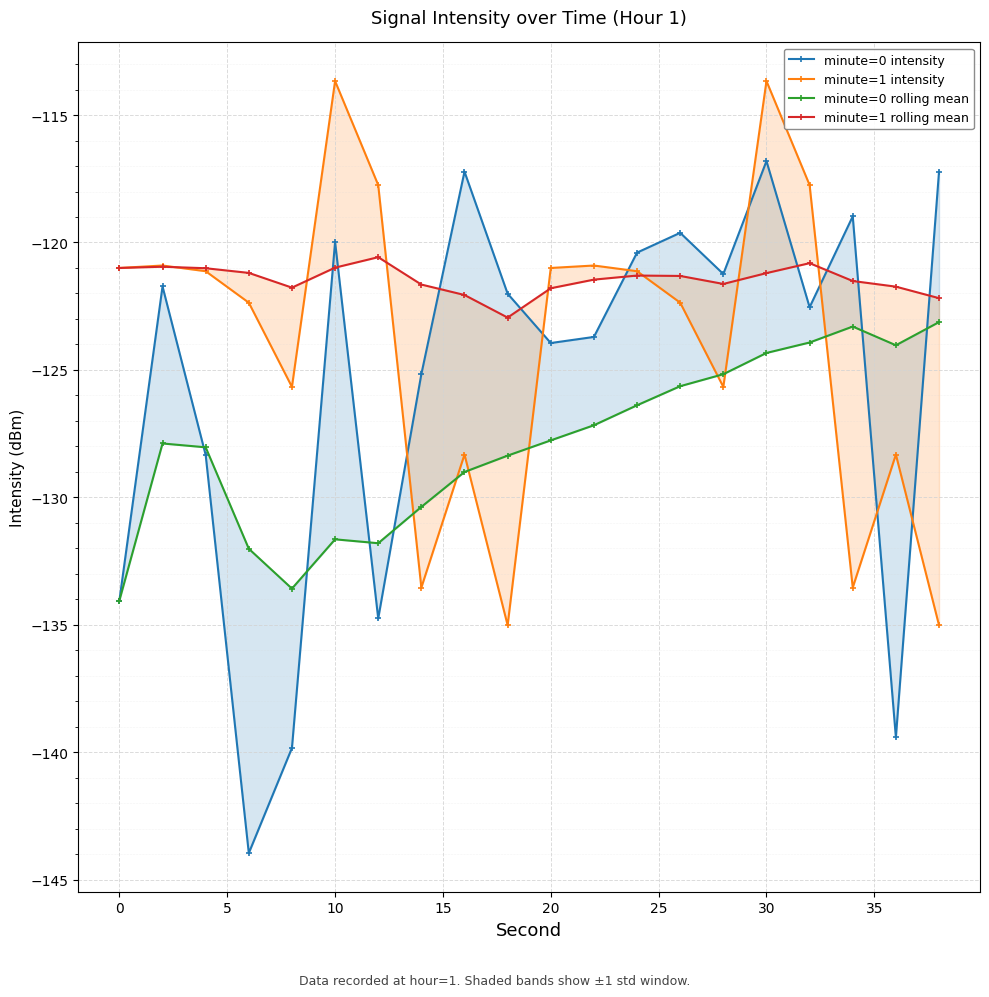

Which series has the widest spread of values?

minute=0 intensity